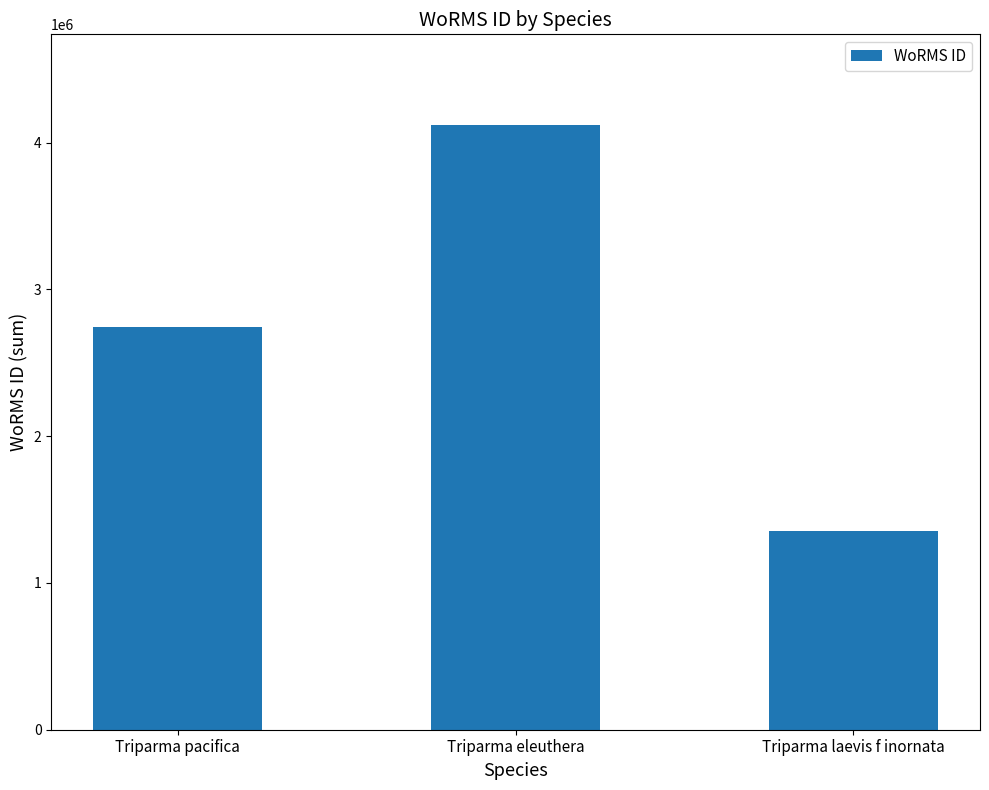

Reading right to left, list all the values displayed in this chart.

1356943	4120629	2747090